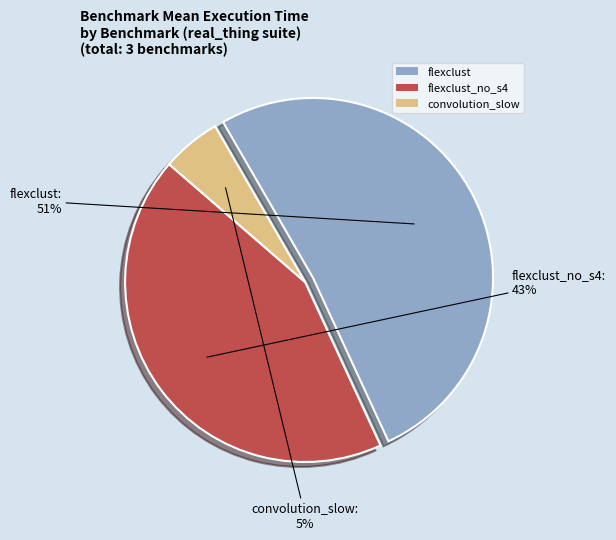

Count the number of slices in the pie.

3